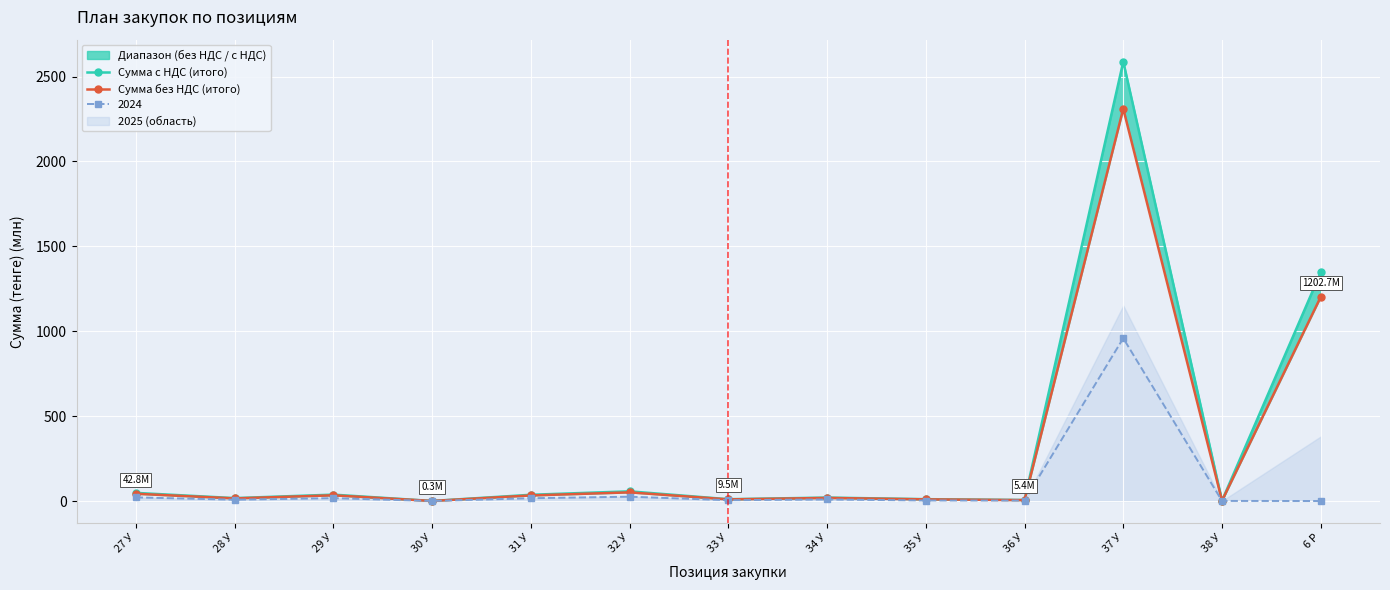

Reading left to right, extract all data points from this chart.

Сумма с НДС (итого): 27 У=47.9	28 У=17.1	29 У=37.6	30 У=0.3	31 У=36.7	32 У=57.1	33 У=10.6	34 У=20.3	35 У=10.9	36 У=6.0	37 У=2587.9	38 У=1.9	6 Р=1347.0
Сумма без НДС (итого): 27 У=42.8	28 У=15.3	29 У=33.5	30 У=0.3	31 У=32.8	32 У=51.0	33 У=9.5	34 У=18.1	35 У=9.7	36 У=5.4	37 У=2310.6	38 У=1.7	6 Р=1202.7